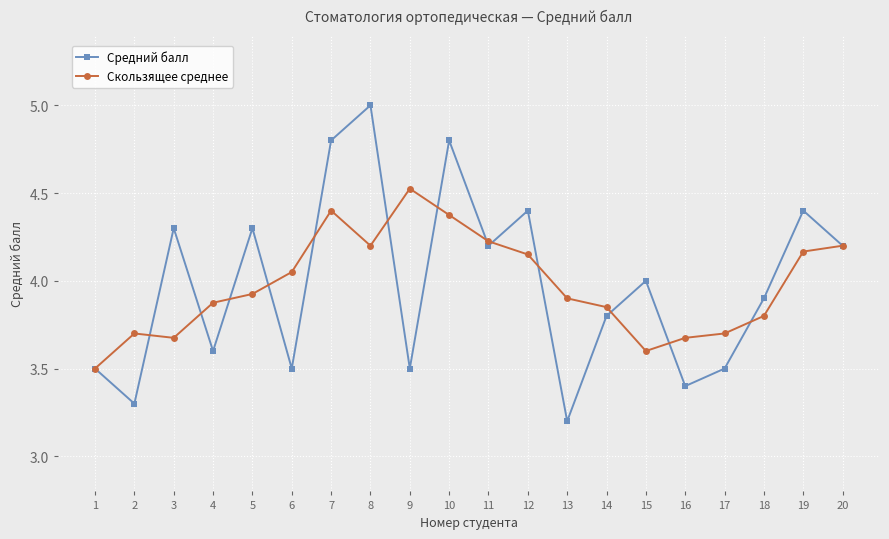

In Средний балл, how many points are higher than both neighbors (excluding endpoints)?

7